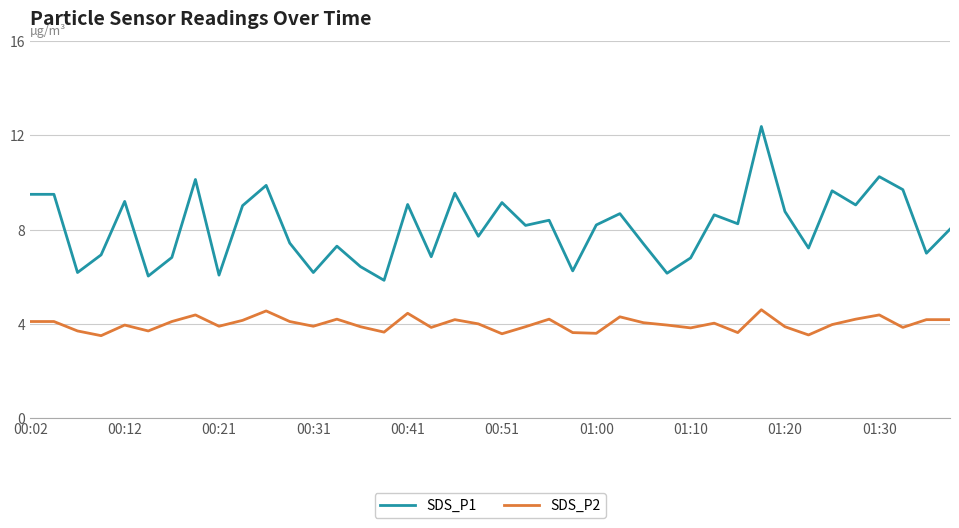

List the series in order of their overall mean, lowest first.

SDS_P2, SDS_P1